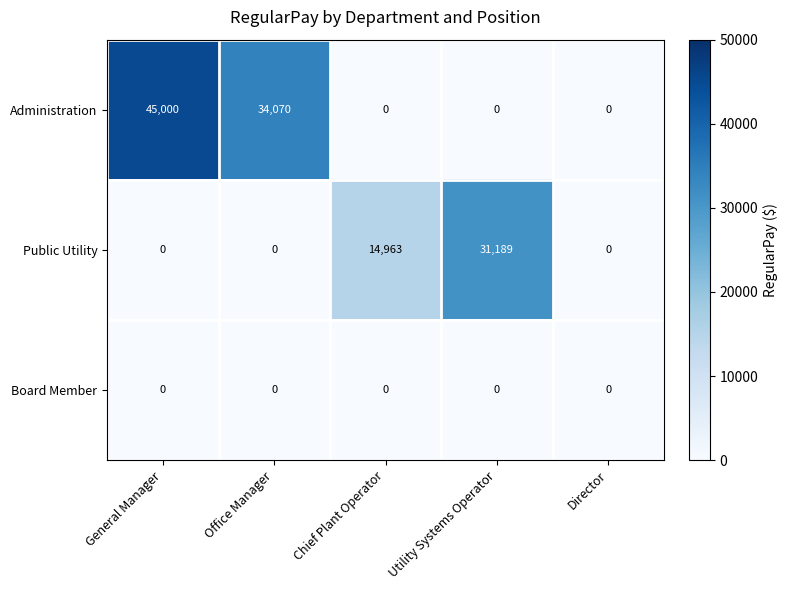

Rank the series by their average value, from highest to lowest.

Administration, Public Utility, Board Member